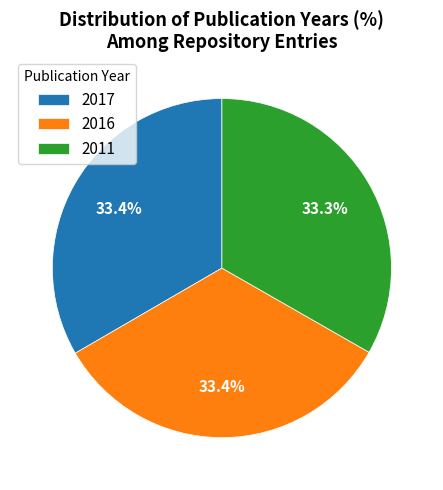

Is there a majority slice in this chart?

No